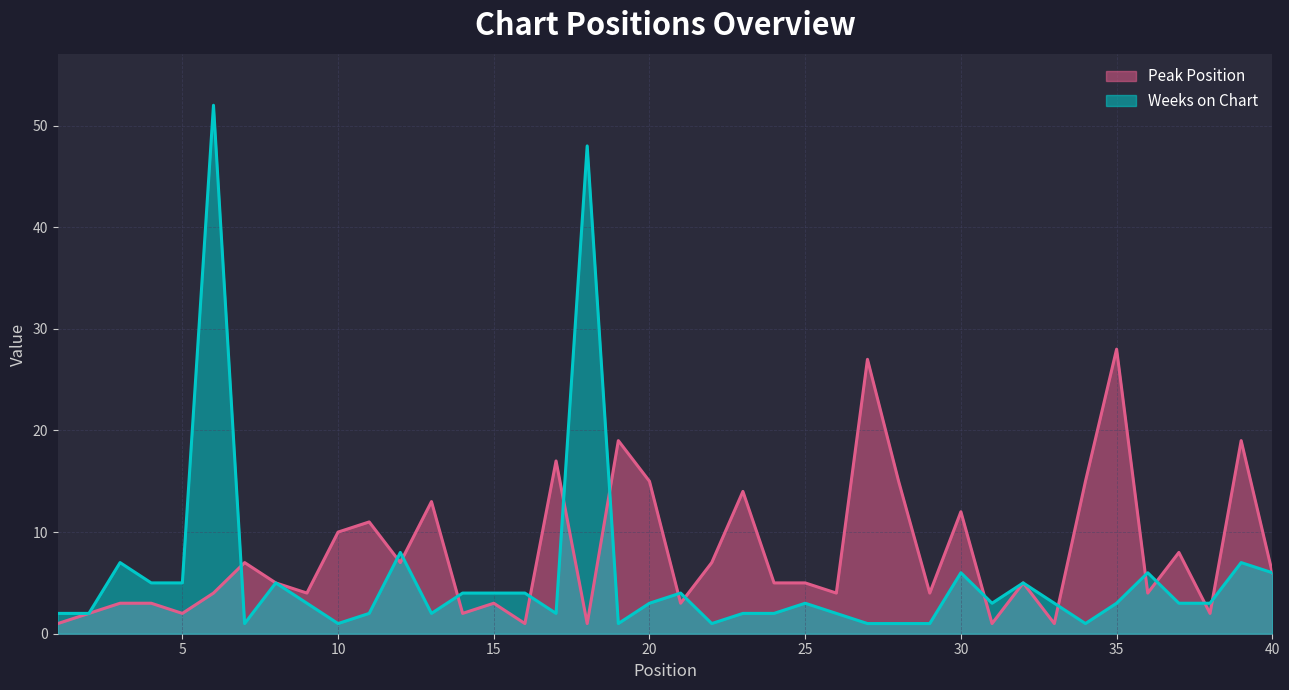

How many intersections are there between Weeks on Chart and Peak Position?

15